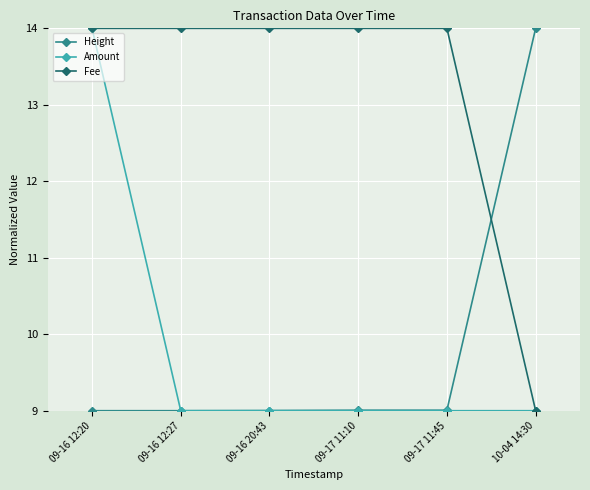

What is the difference between the highest and lowest values at 09-16 12:20?

5.0